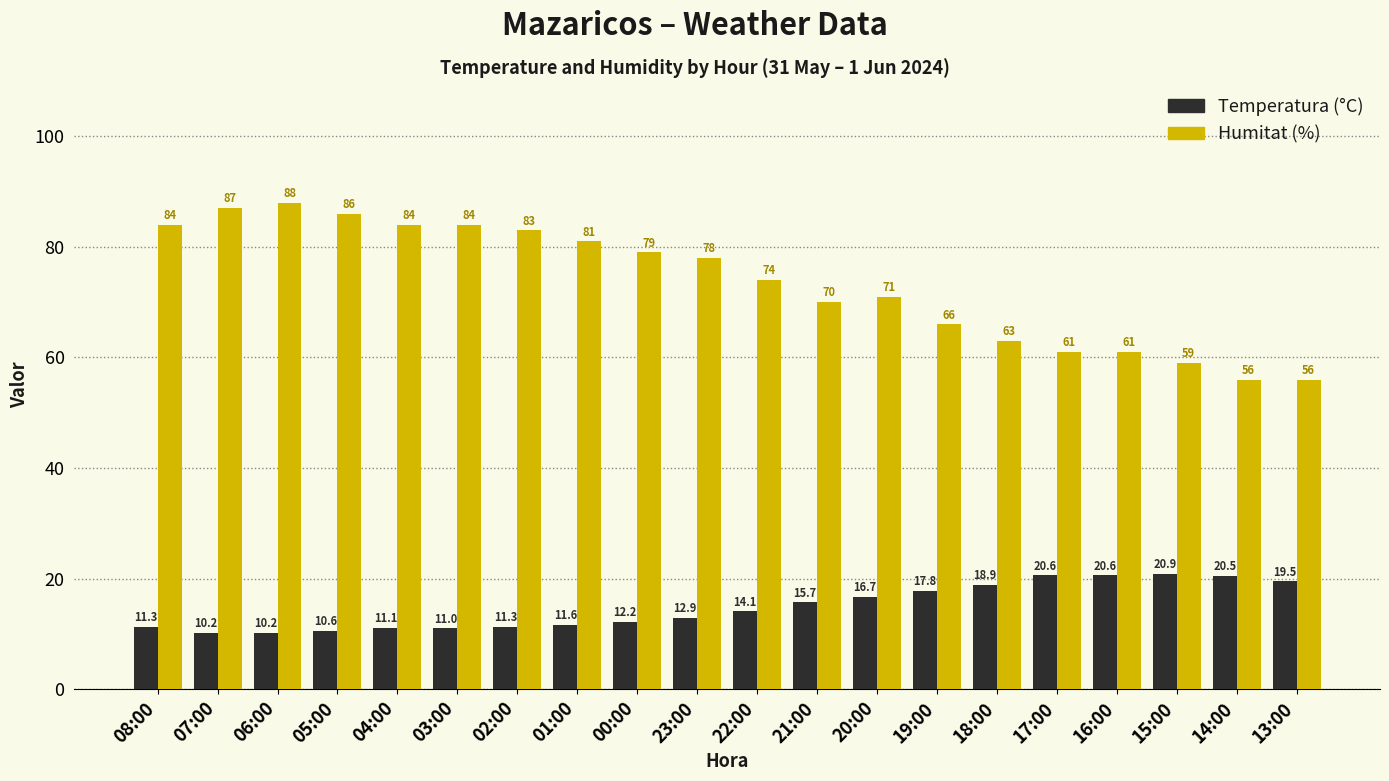

How many data points in Humitat (%) are less than 78?

10